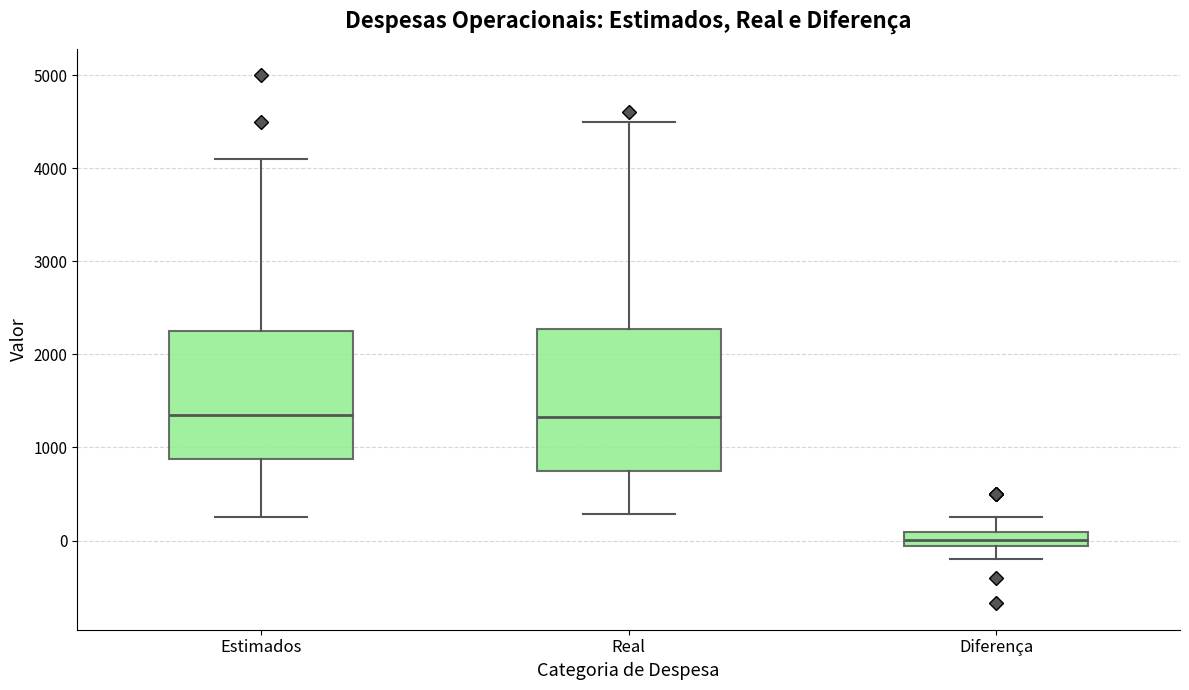

Reading left to right, read every box against the y-axis: the position of its median line, the range the box covers, and the ends of its whiskers. The values are not printed on the chart, so give them approximately, as read against the axis.

Estimados: median 1400, box 900 to 2300, whiskers 300 to 4100
Real: median 1300, box 800 to 2300, whiskers 300 to 4500
Diferença: median 0, box -100 to 100, whiskers -200 to 300